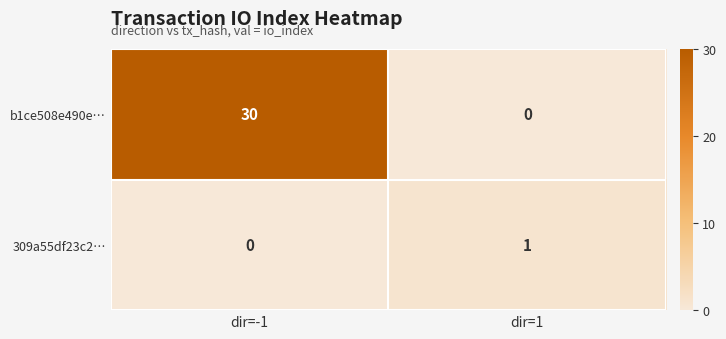

List the series in order of their peak value, lowest first.

309a55df23c2…, b1ce508e490e…